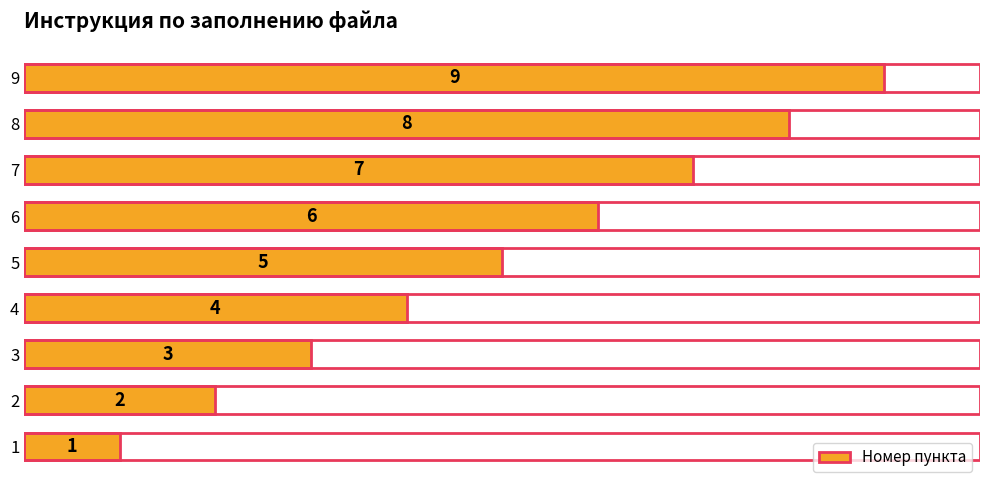

What is the change in value from 6 to 8?

+2